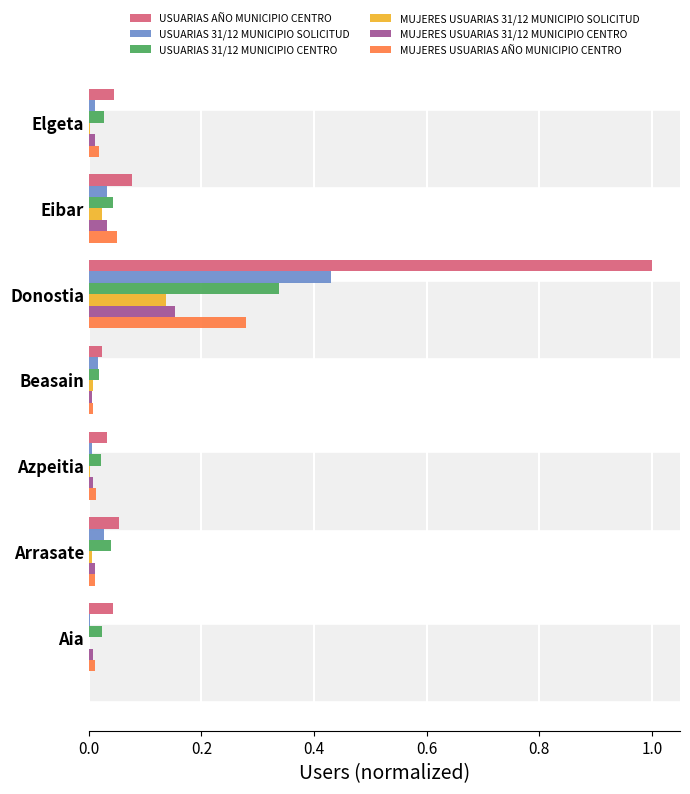

The USUARIAS AÑO MUNICIPIO CENTRO series shows 0.3 at Donostia. True or false?

False